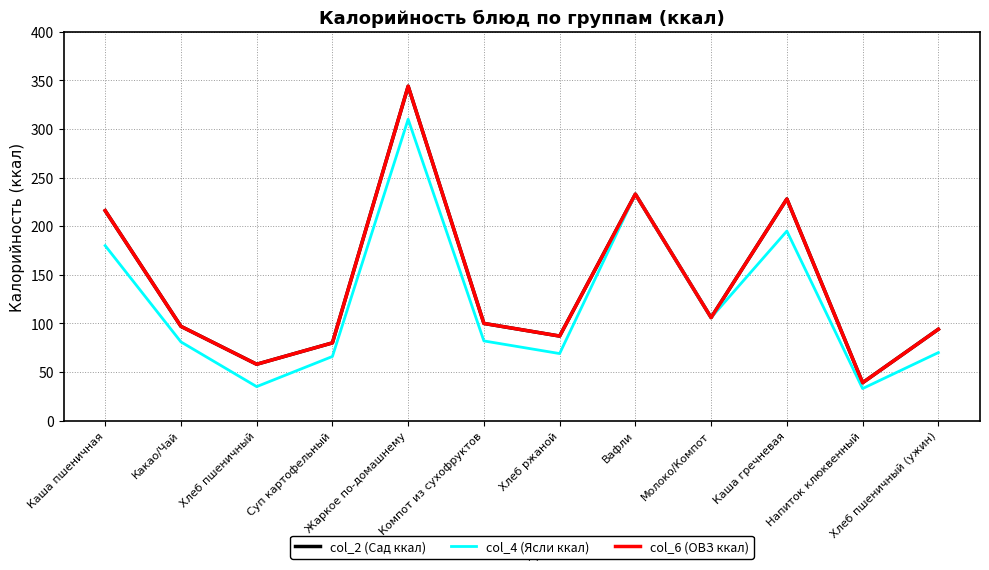

Does the chart have visible grid lines?

Yes